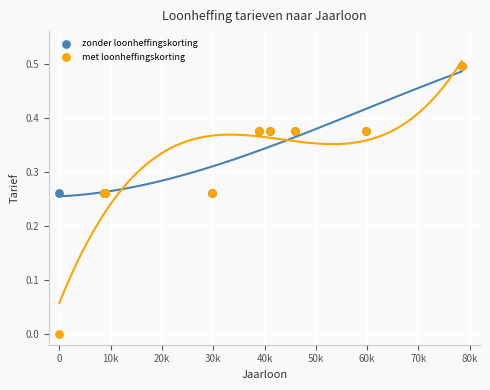

Which series has the largest Y range (max minus min)?

met loonheffingskorting